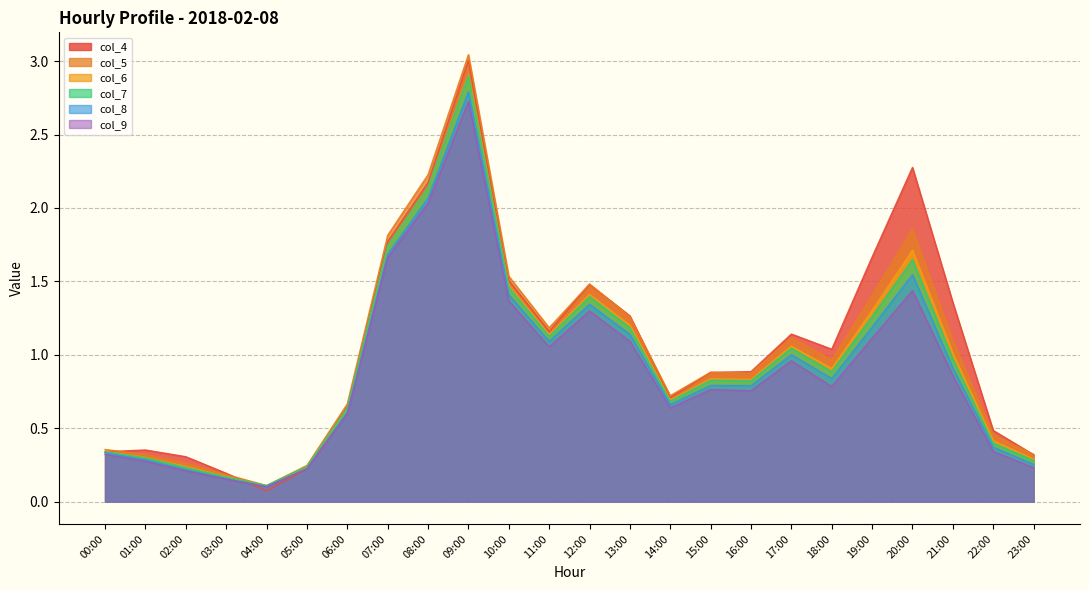

What is the approximate value of col_7 at 23:00?

0.3